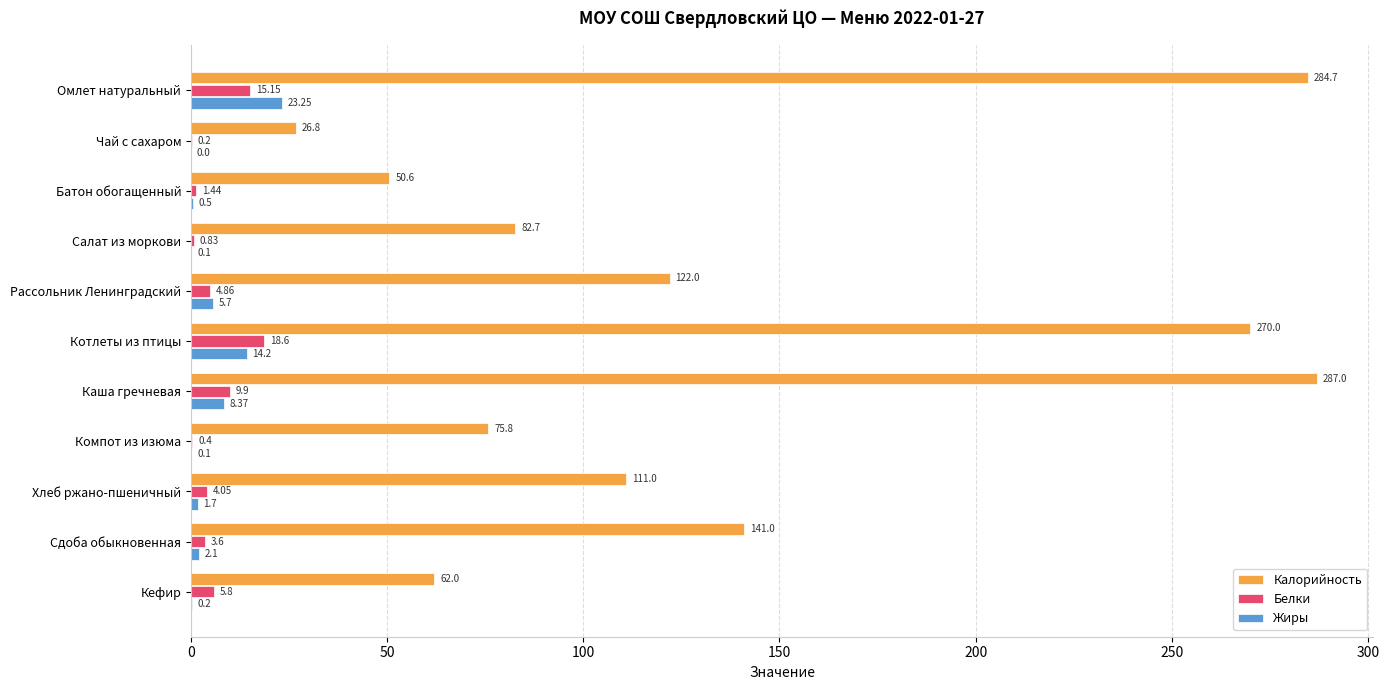

What are all the series names shown in the legend?

Калорийность, Белки, Жиры